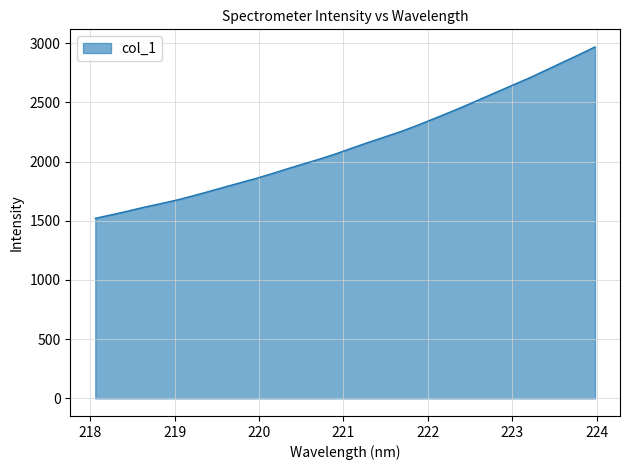

What is the greatest value displayed?

2967.8